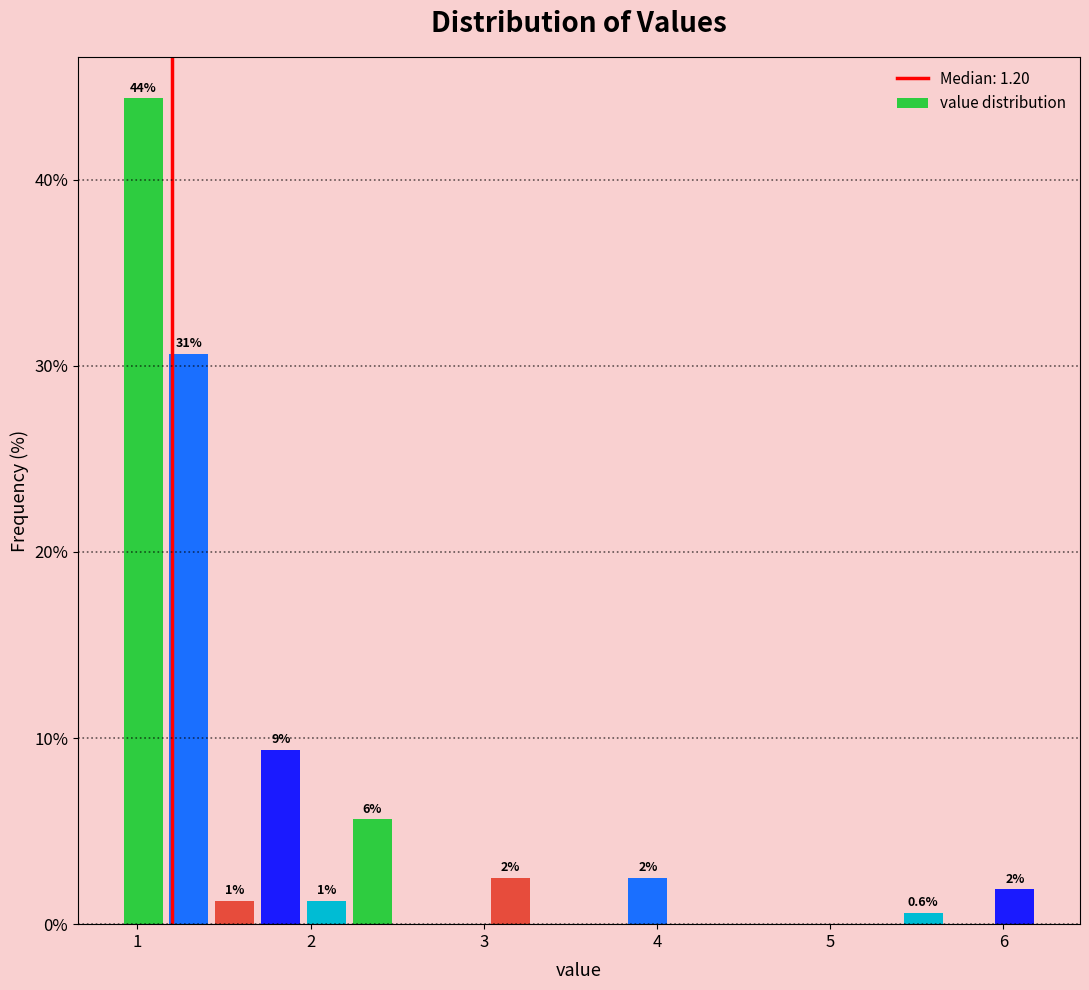

Around what value on the x-axis is the tallest bar? Give the approximate position of its centre, as read against the axis.

1.0